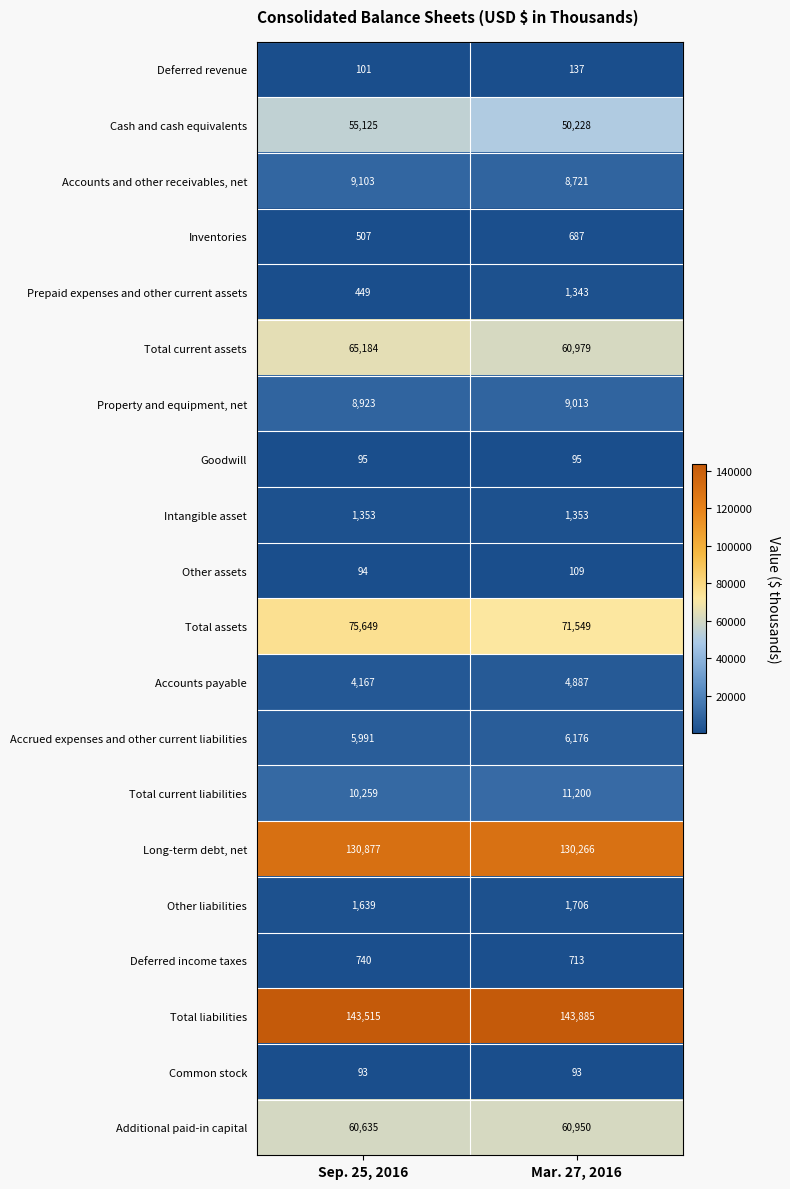

Which series has the largest total across all categories?

Total liabilities